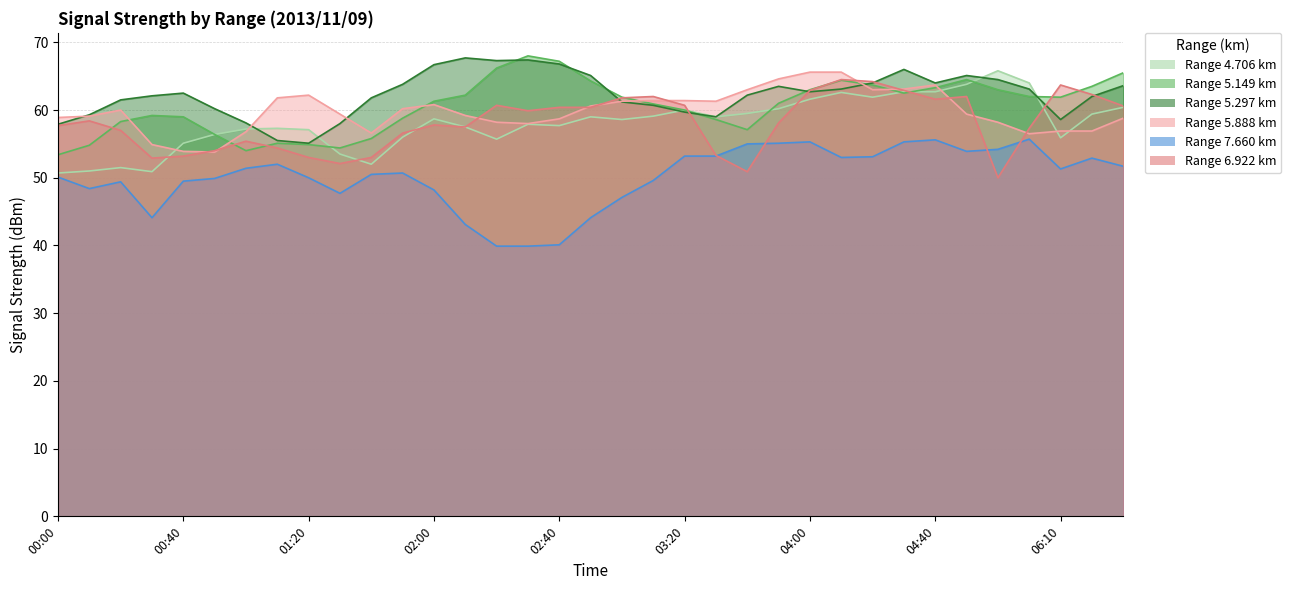

Where is the first local minimum for 5.888?

2013/11/09 00:50